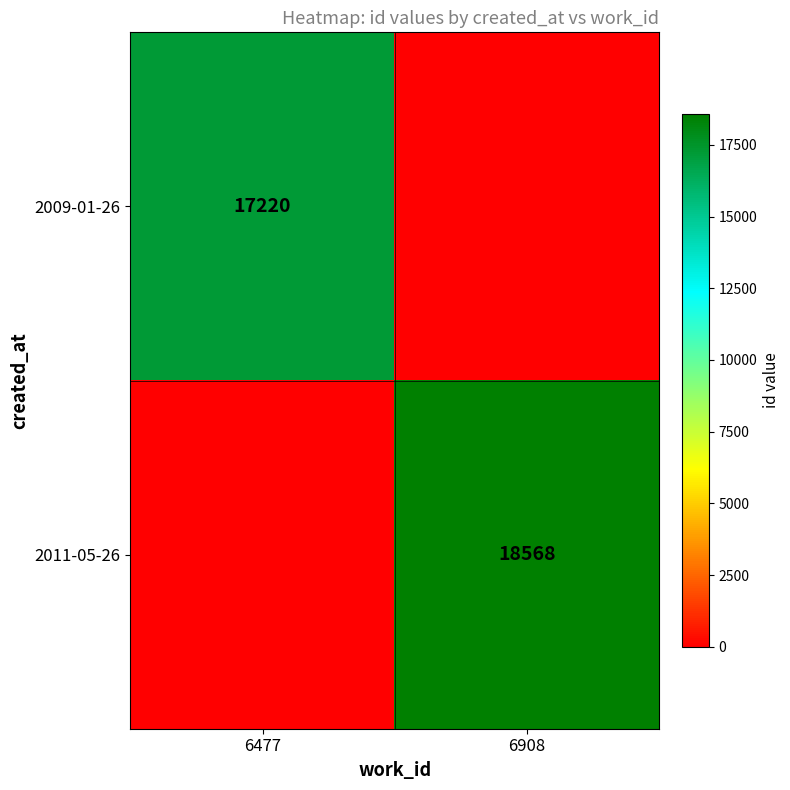

The 2009-01-26 series shows 5630 at 6477. True or false?

False